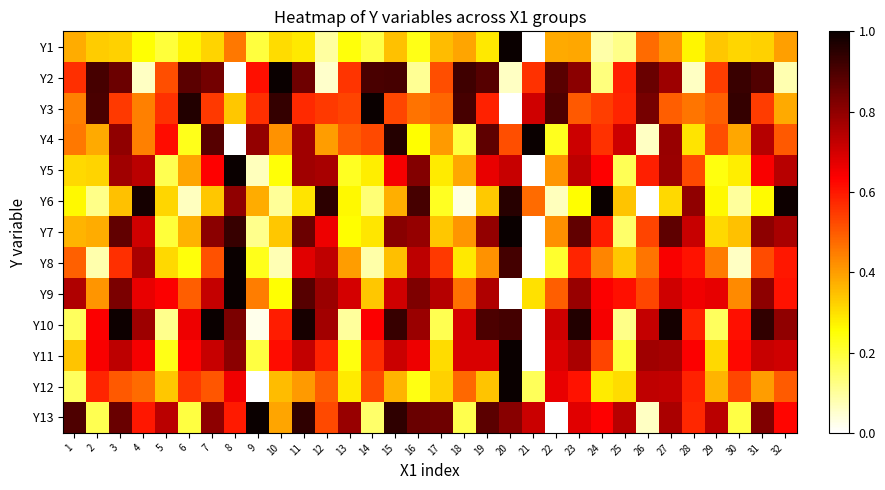

At which category is the sum across all series the highest?

11